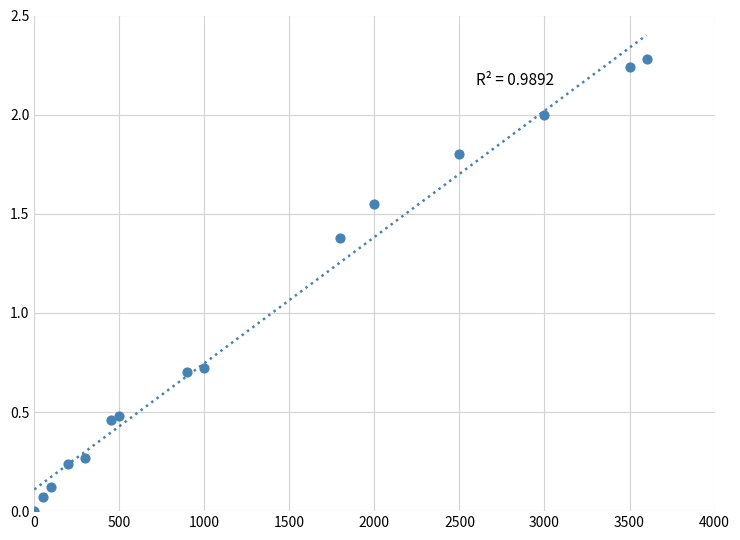

What is the range of X values (max minus min)?

3600.0